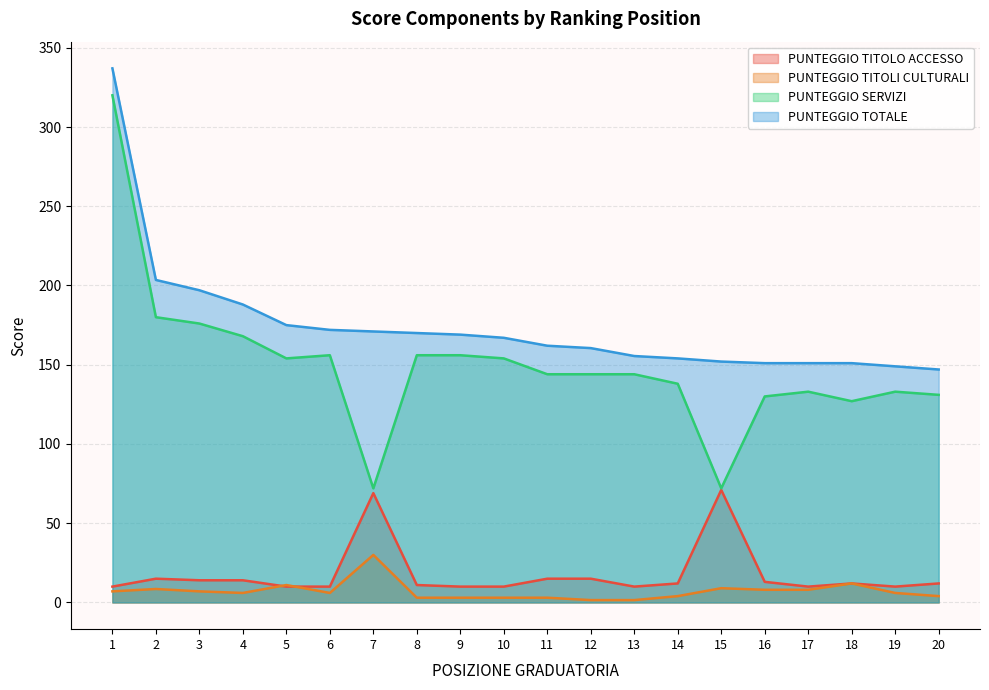

At which label does PUNTEGGIO SERVIZI reach its minimum?

7